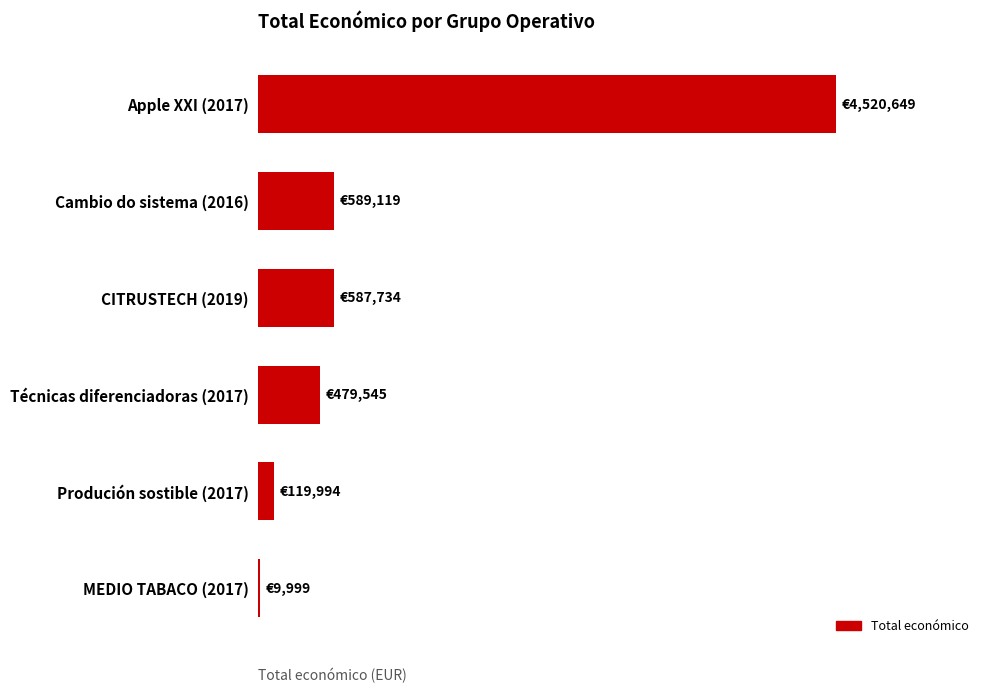

Count the number of values greater than 587734.

2